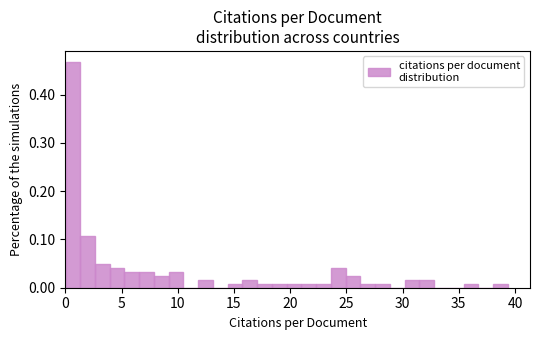

Read against the x-axis, roughly where is the centre of the tallest bar?

0.5